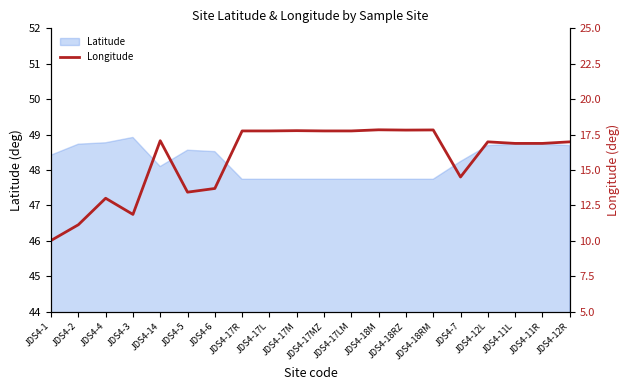

What is the label of the 10th point from the left?

JDS4-17M